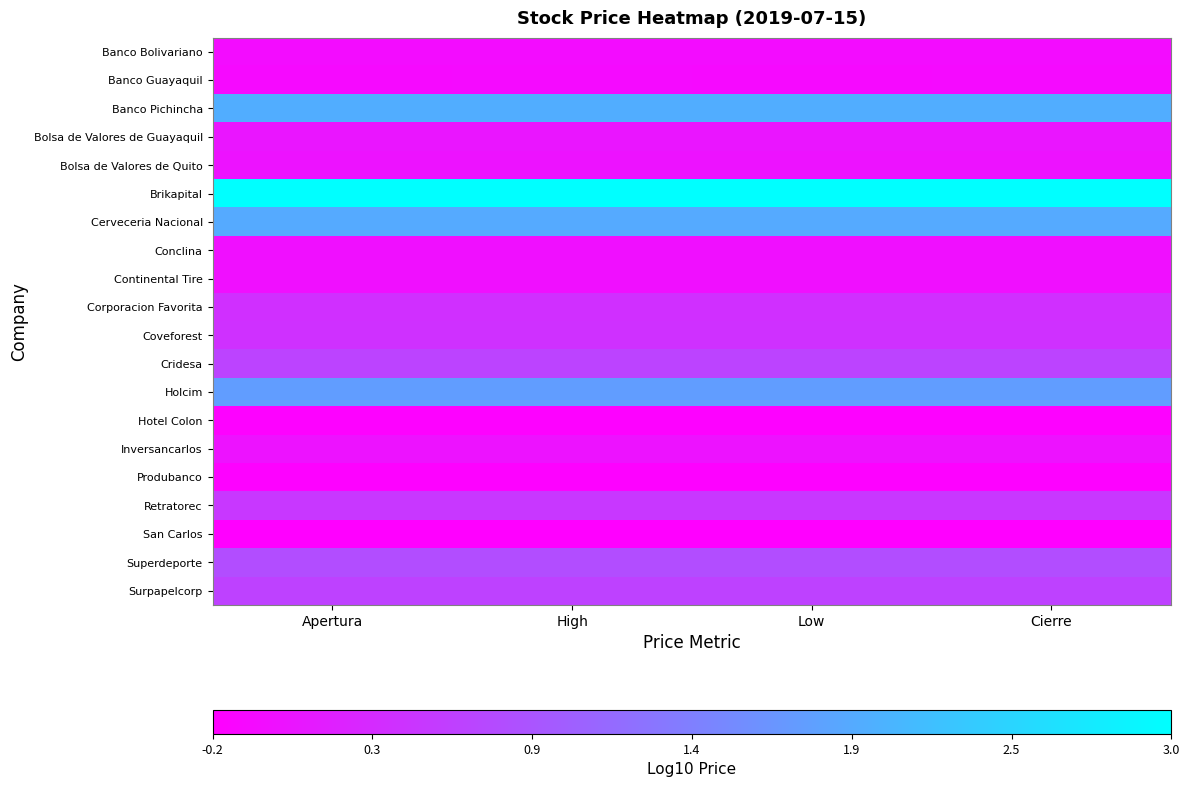

What is the spread (max minus min) of values at Low?

3.2